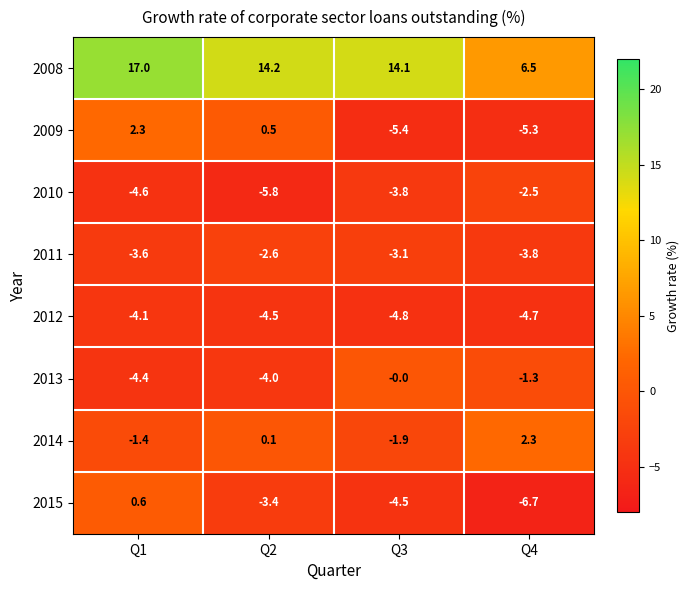

How many categories are shown in the chart?

4